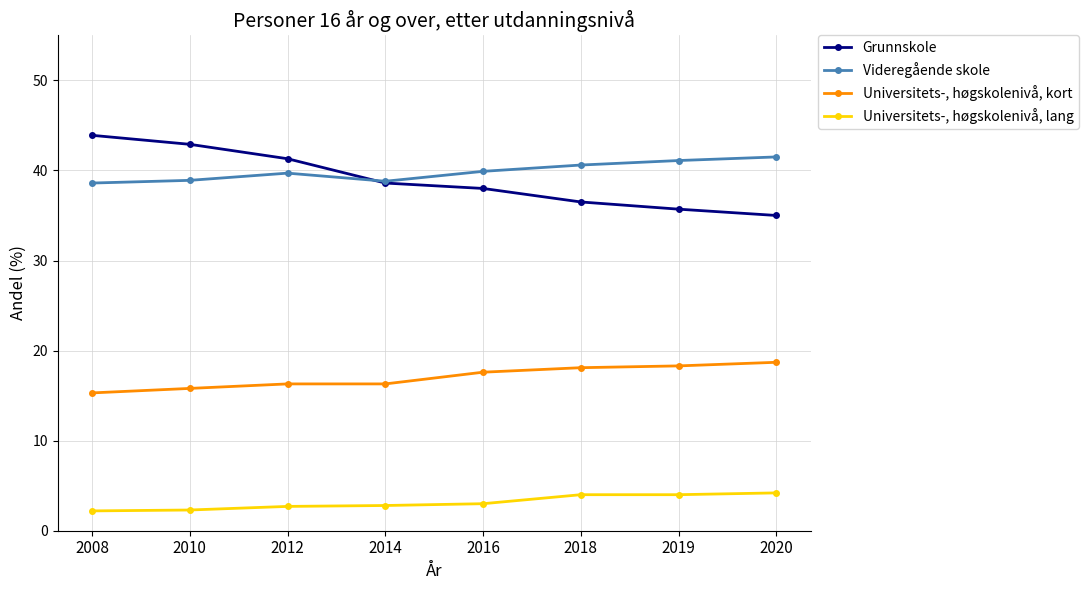

What are all the series names shown in the legend?

Grunnskole, Videregående skole, Universitets-, høgskolenivå, kort, Universitets-, høgskolenivå, lang